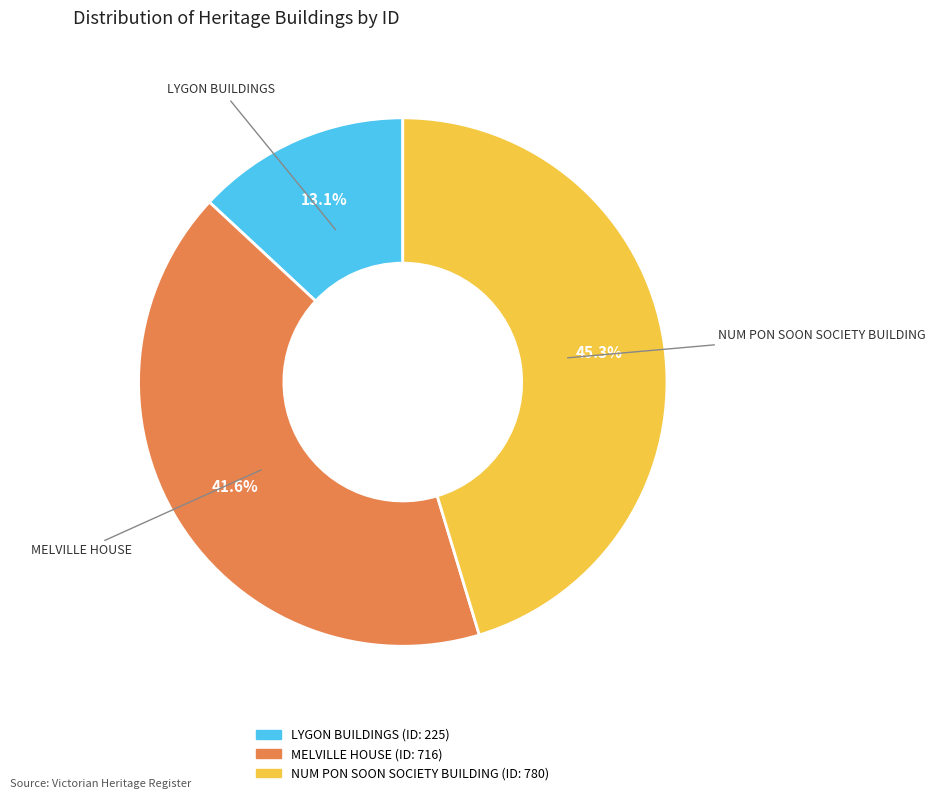

What percentage do NUM PON SOON SOCIETY BUILDING and LYGON BUILDINGS together represent?

58.4%